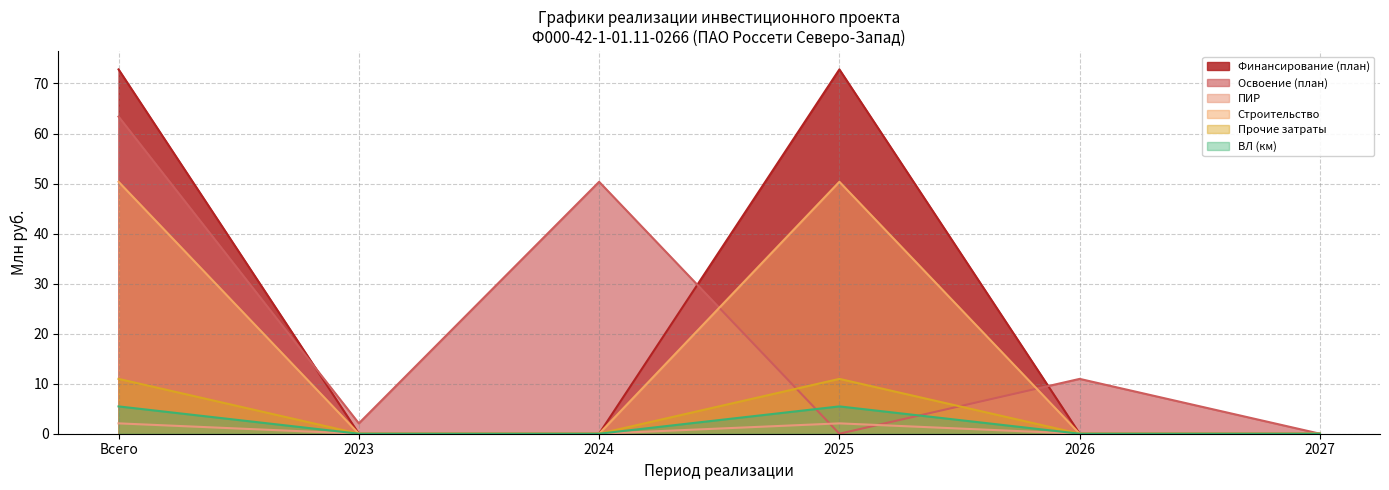

How many interior local peaks does the ВЛ (км) series have?

1